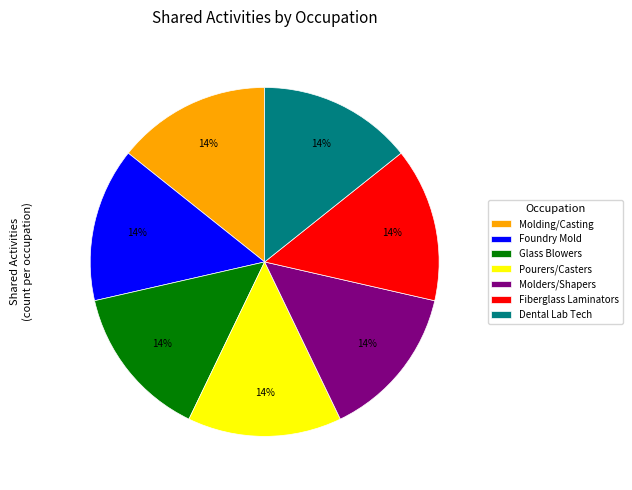

Does any single category account for the majority?

No